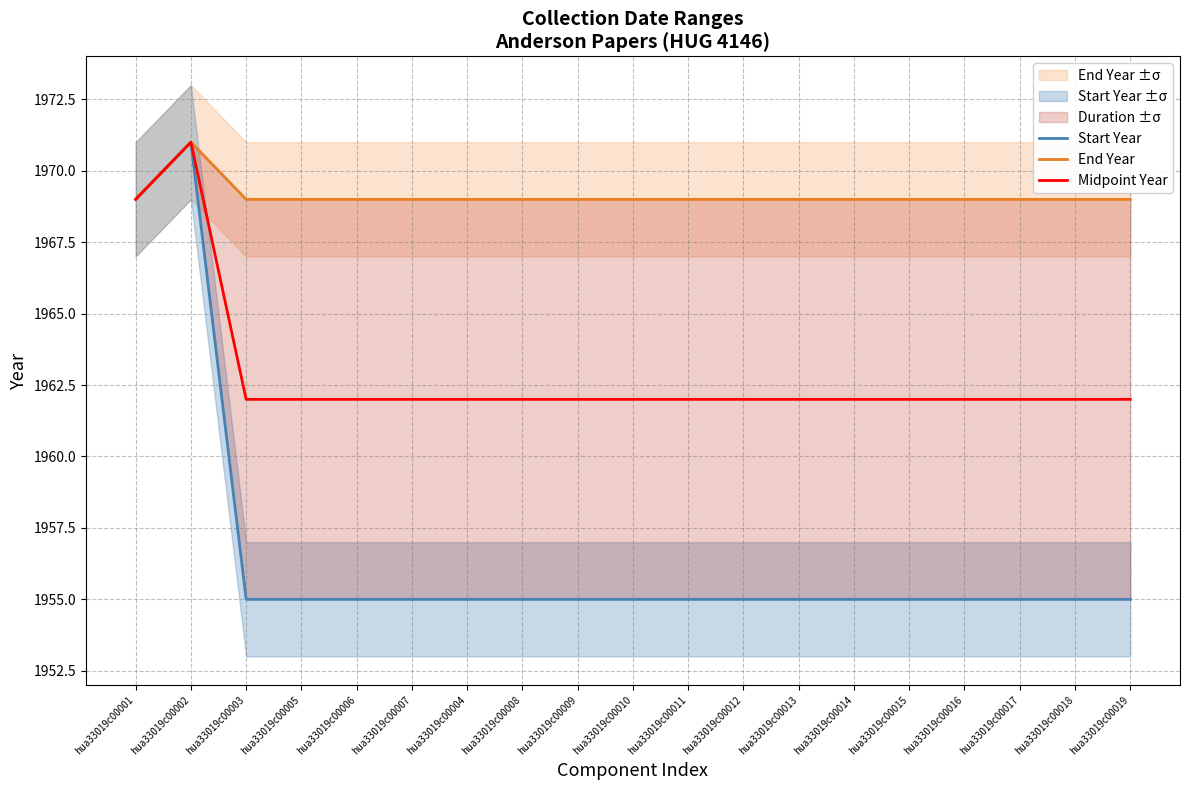

True or false: End Year and Start Year intersect in this chart.

False